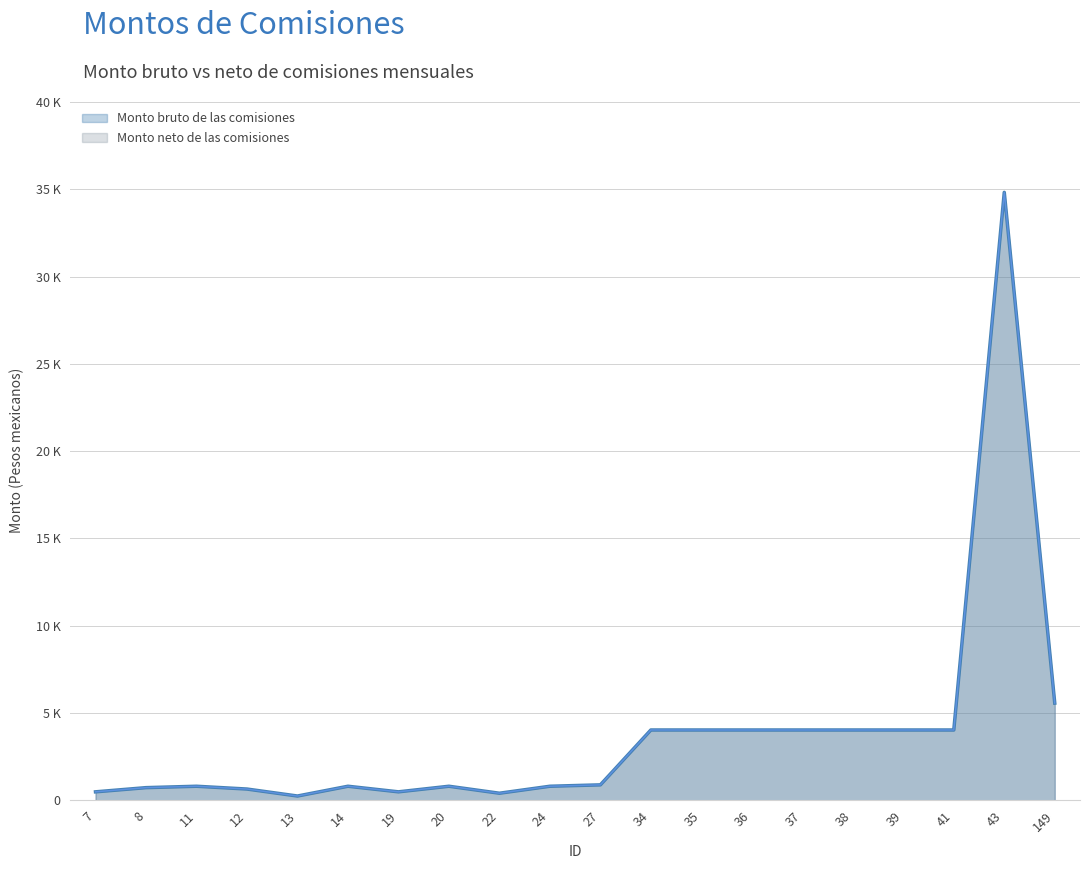

True or false: Monto neto de las comisiones and Monto bruto de las comisiones intersect in this chart.

False